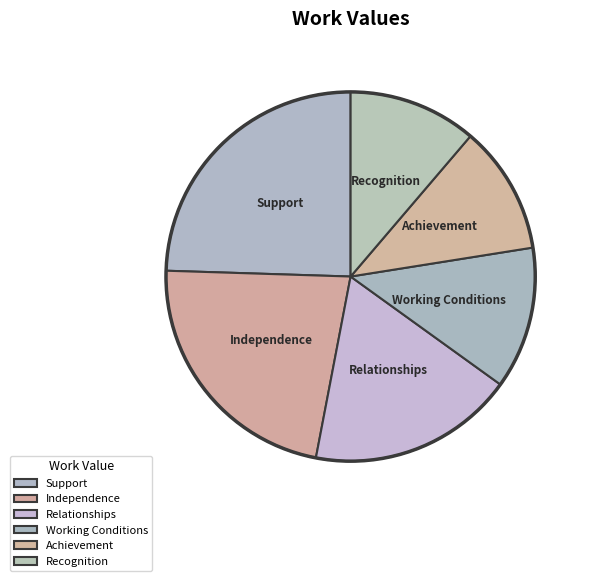

What is the largest slice in the pie chart?

Support